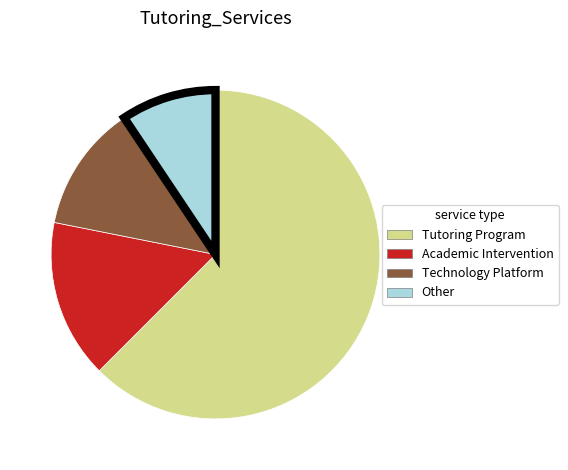

How many slices are in this pie chart?

4